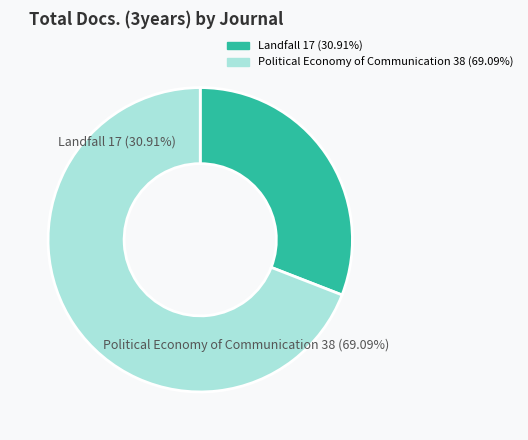

What is the largest slice in the pie chart?

Political Economy of Communication